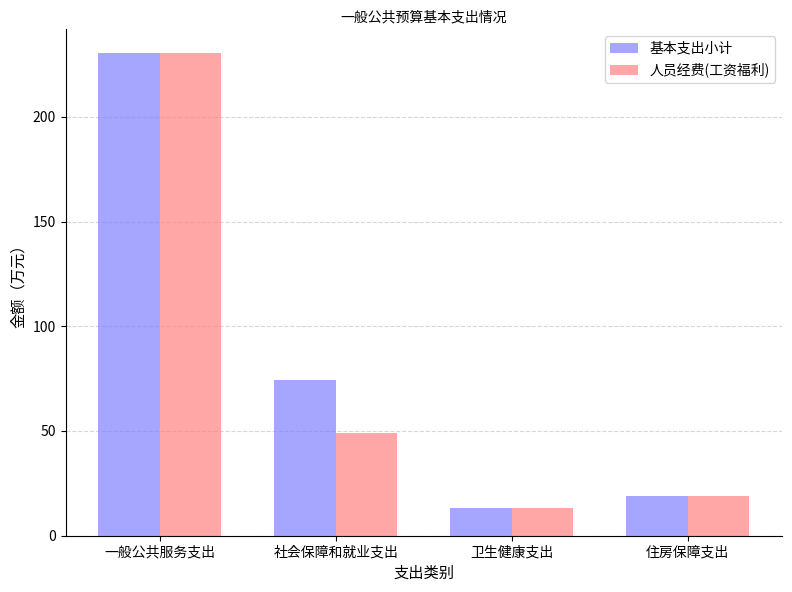

Which series changed the most between 社会保障和就业支出 and 卫生健康支出?

基本支出小计